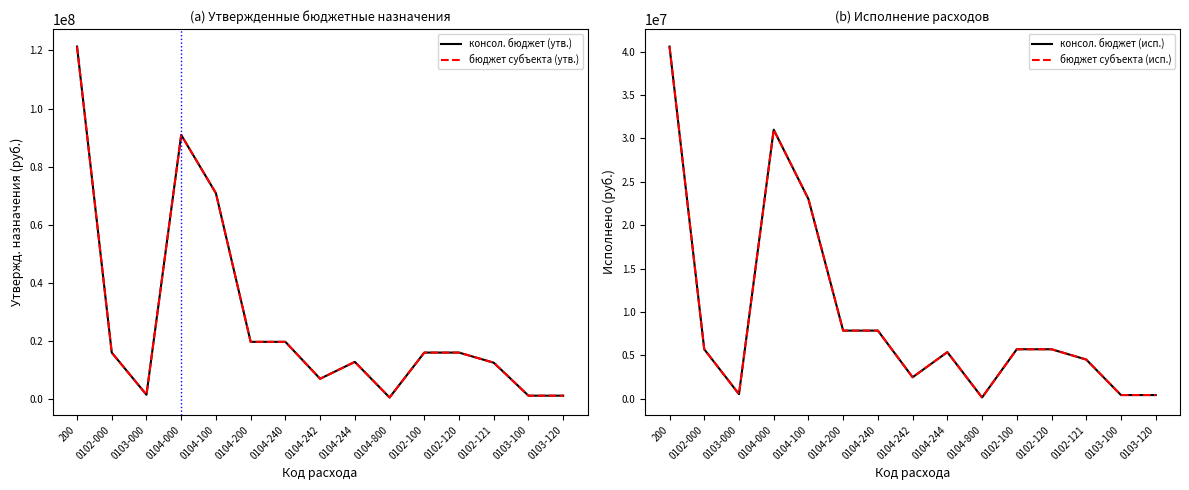

List the labels in order of консол. бюджет (исп.) value, smallest first.

0104-800, 0103-100, 0103-120, 0103-000, 0104-242, 0102-121, 0104-244, 0102-000, 0102-100, 0102-120, 0104-200, 0104-240, 0104-100, 0104-000, 200